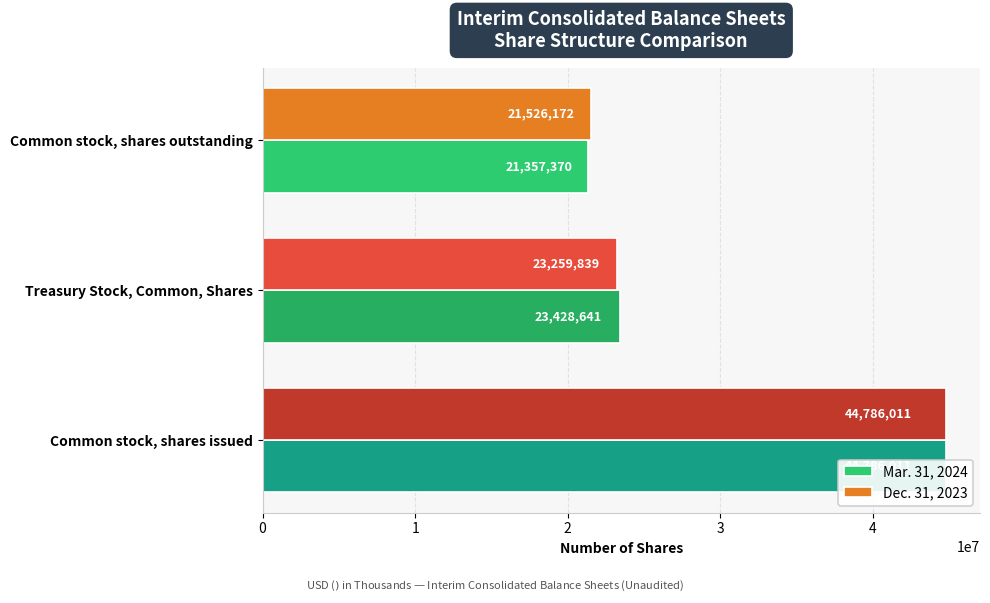

Rank the series at Treasury Stock, Common, Shares from highest to lowest value.

Mar. 31, 2024, Dec. 31, 2023